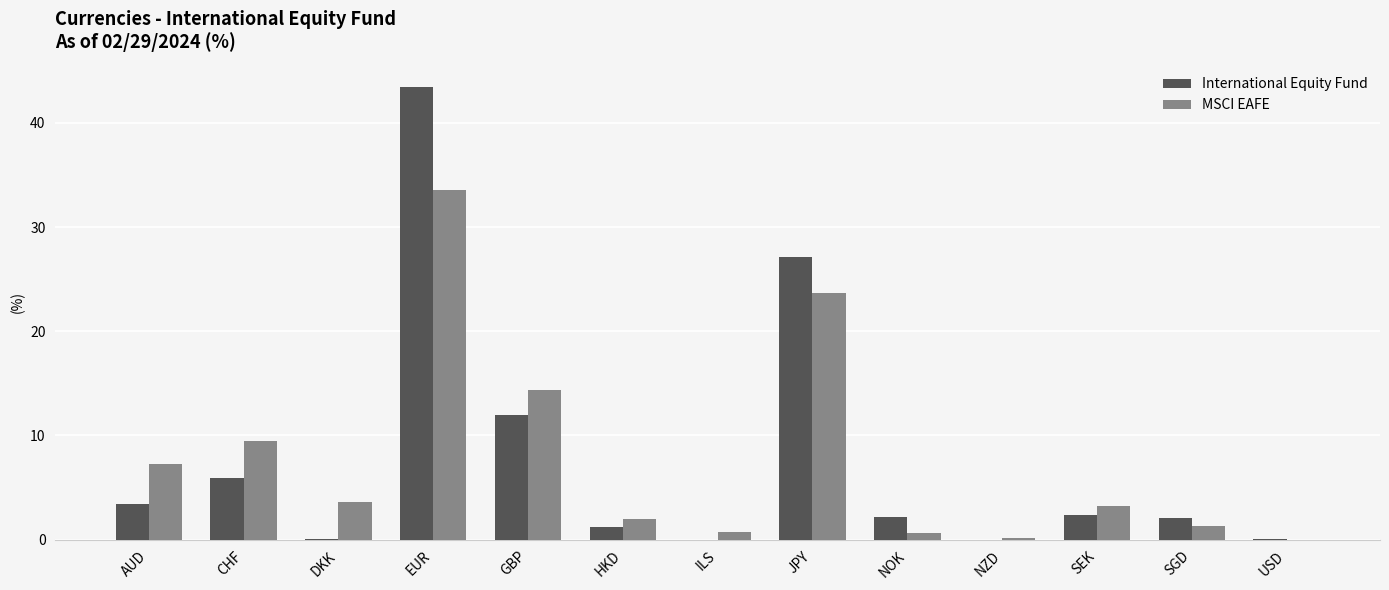

Read the MSCI EAFE value at SEK.

3.2